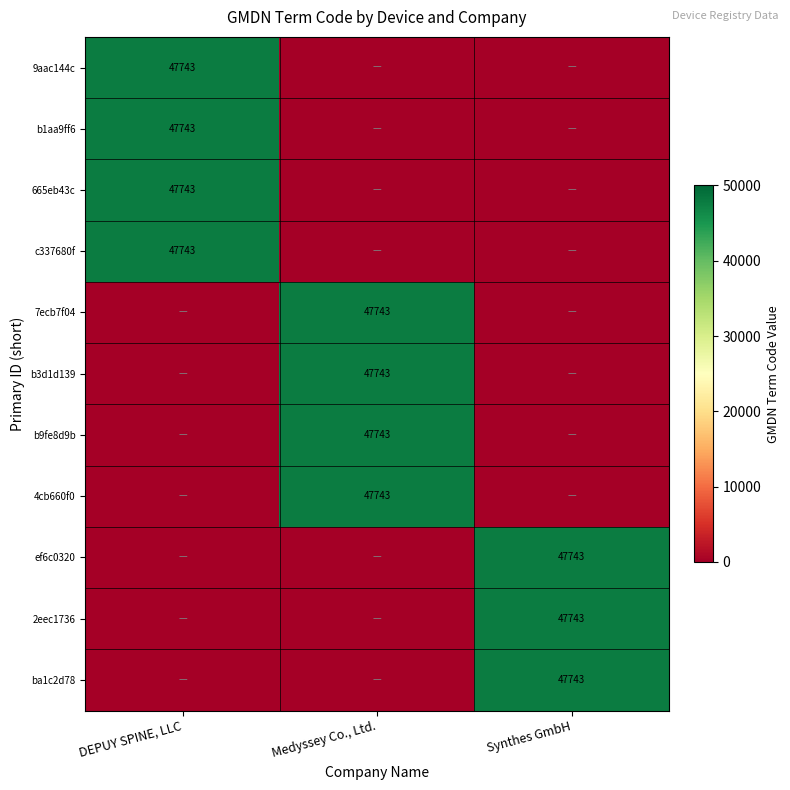

How many distinct data groups are displayed?

11